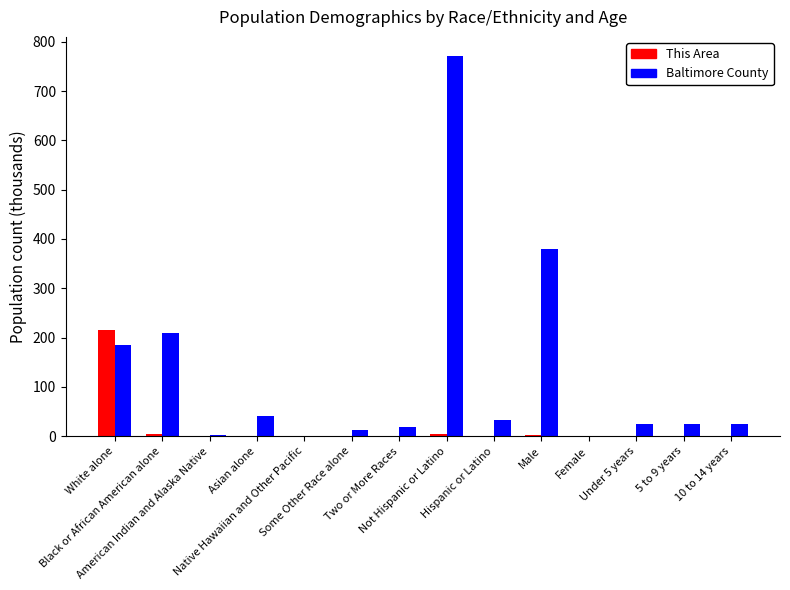

How many series are shown in this chart?

2